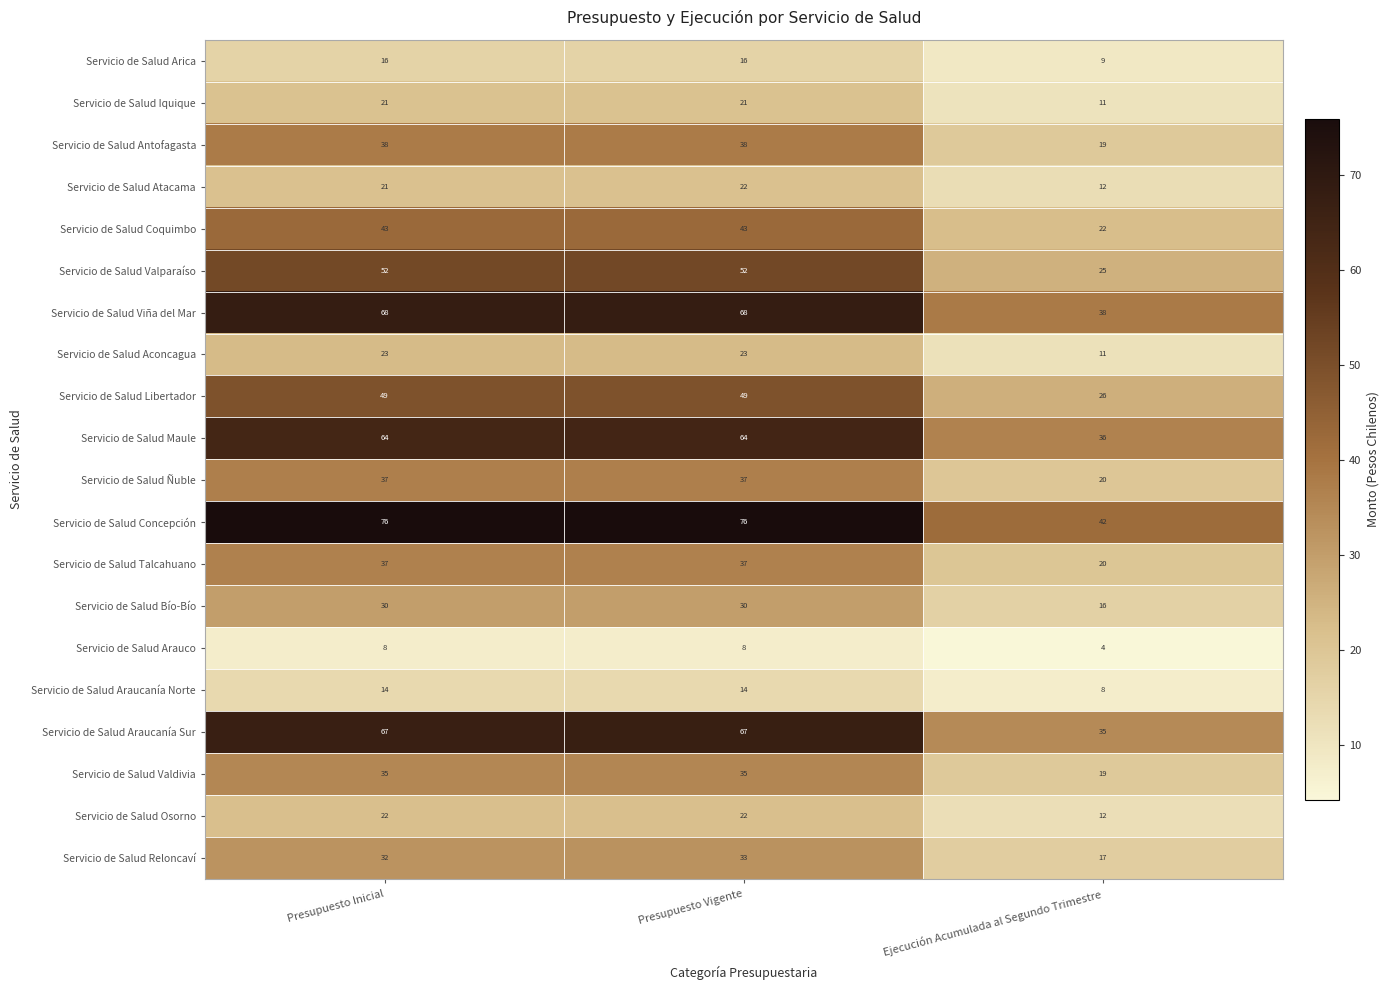

What is the maximum value for Servicio de Salud Araucanía Sur?

67